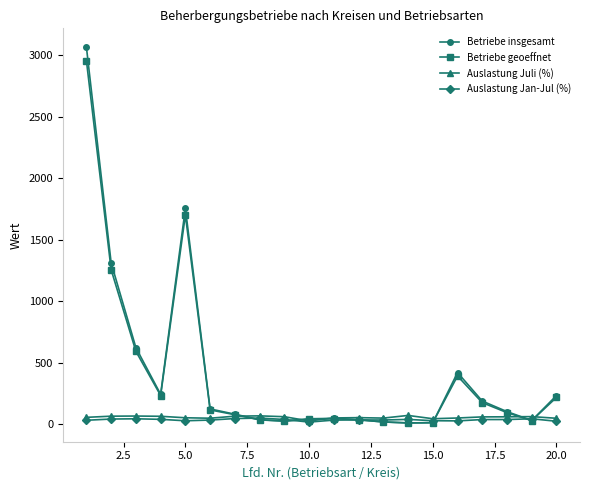

What is the value of the Betriebe insgesamt point at the 18th from the left?

101.0